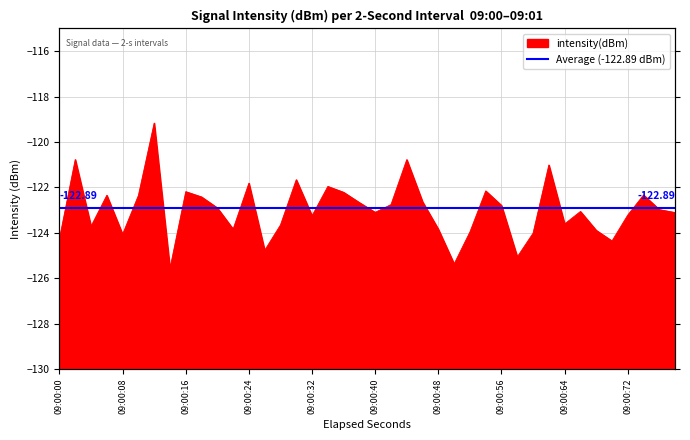

How many lines are shown in the chart?

1